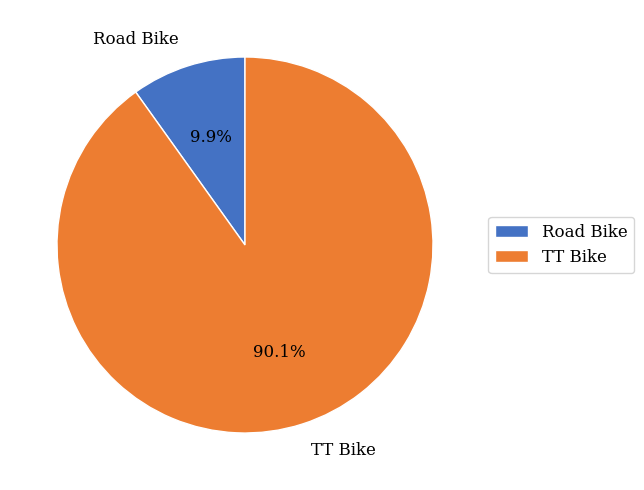

Combined, do TT Bike and Road Bike account for over 50%?

Yes